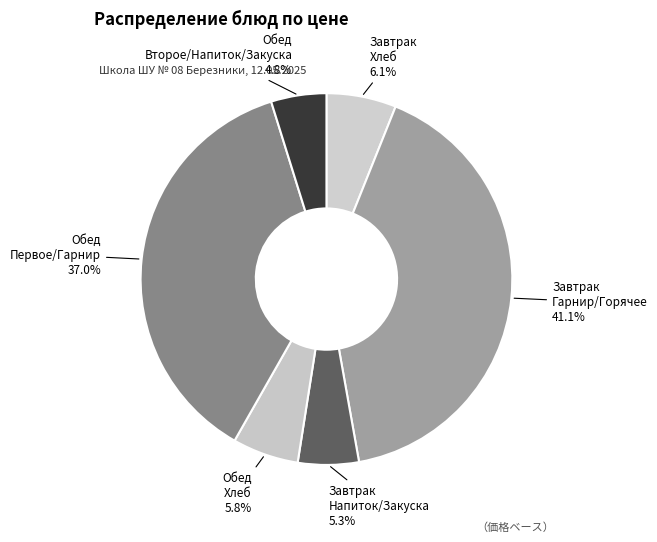

Does any single category account for the majority?

No